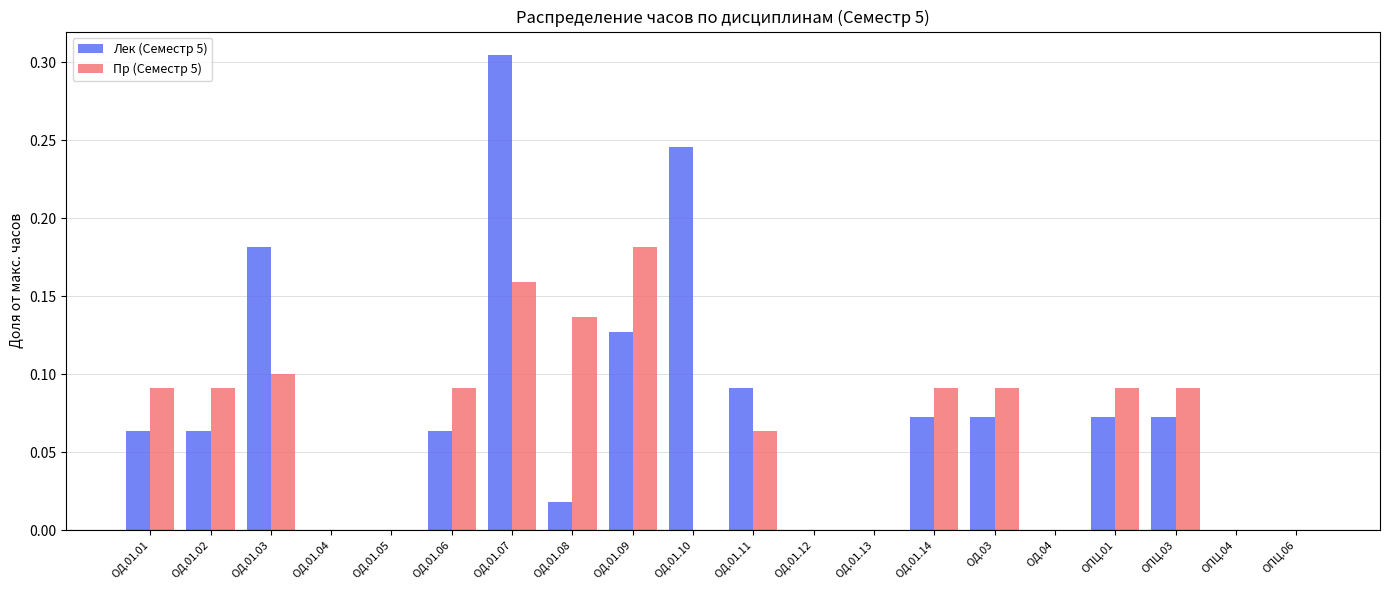

Is it true that Лек (Семестр 5) equals 0.1 at ОД.01.11?

True